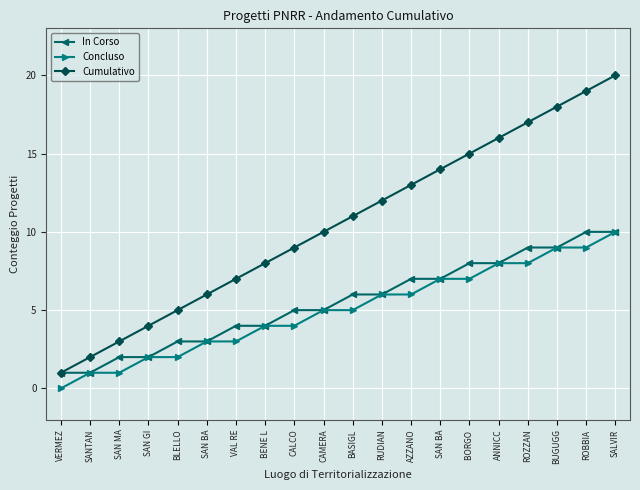

What are all the series names shown in the legend?

In Corso, Concluso, Cumulativo